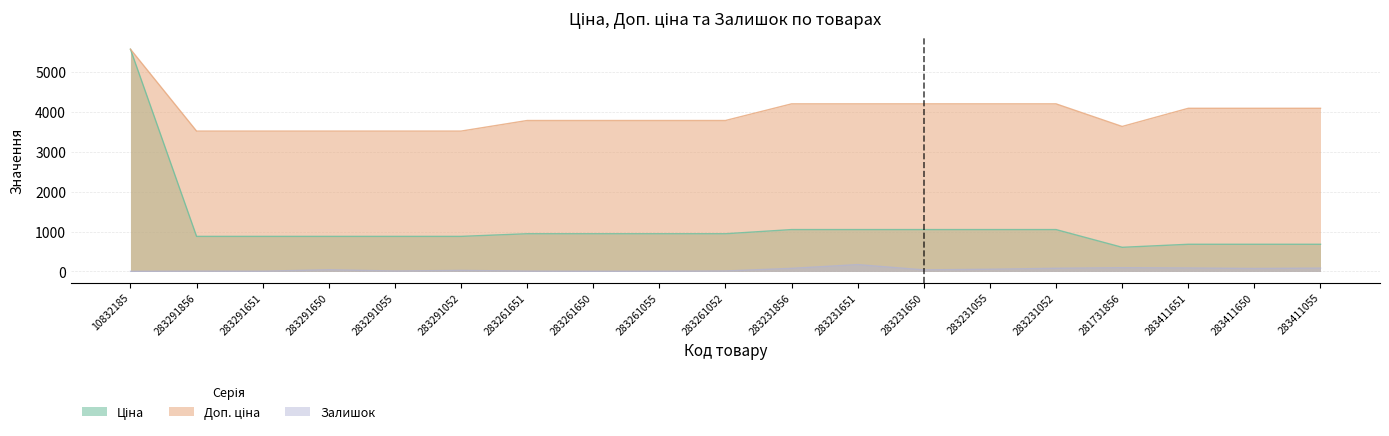

What is the average value of the Доп. ціна series?

3951.0